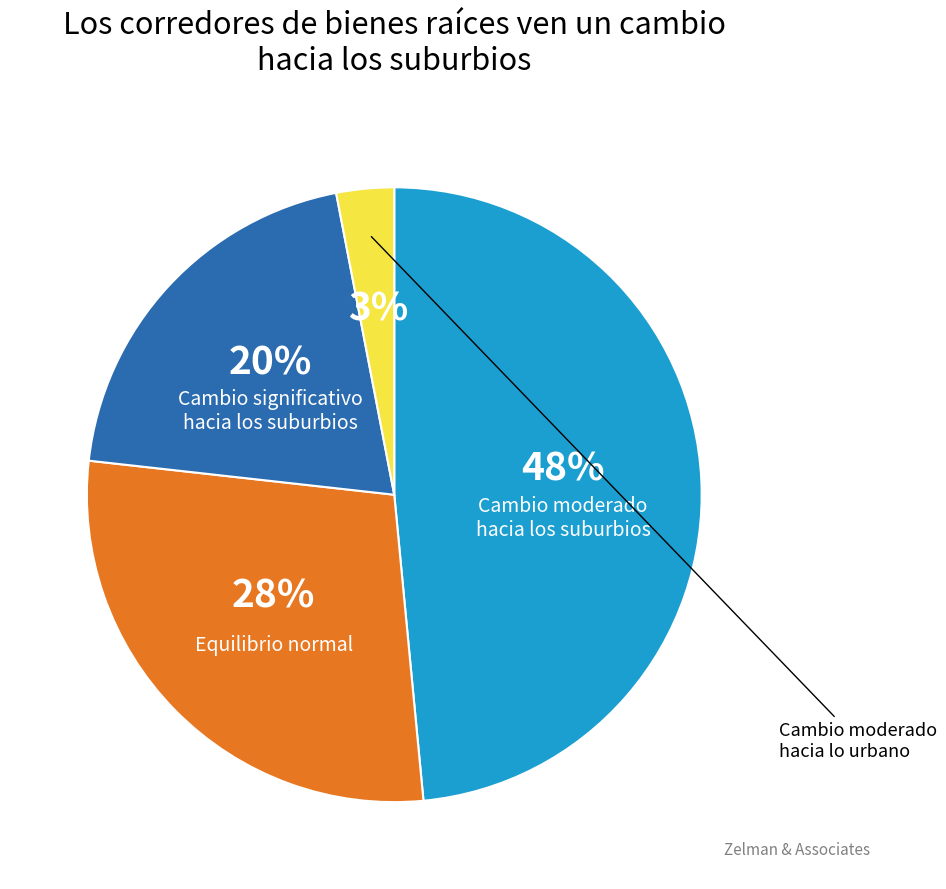

Is there a majority slice in this chart?

No